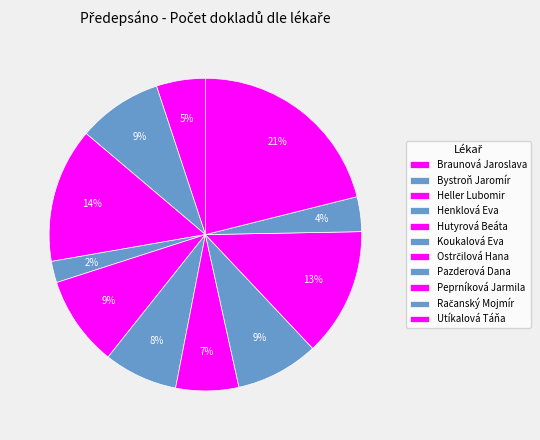

The Pazderová Dana slice represents 23% of the pie. True or false?

False